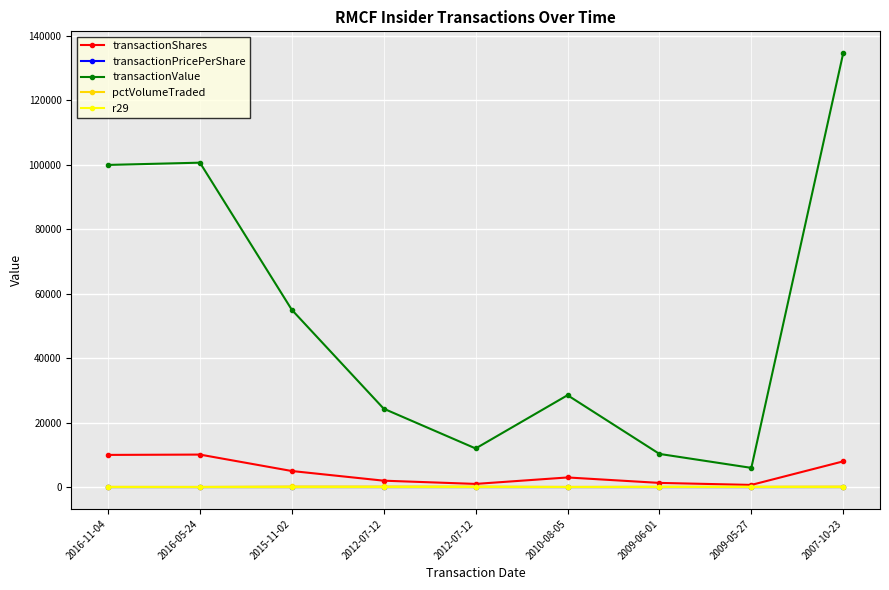

What are all the series names shown in the legend?

transactionShares, transactionPricePerShare, transactionValue, pctVolumeTraded, r29